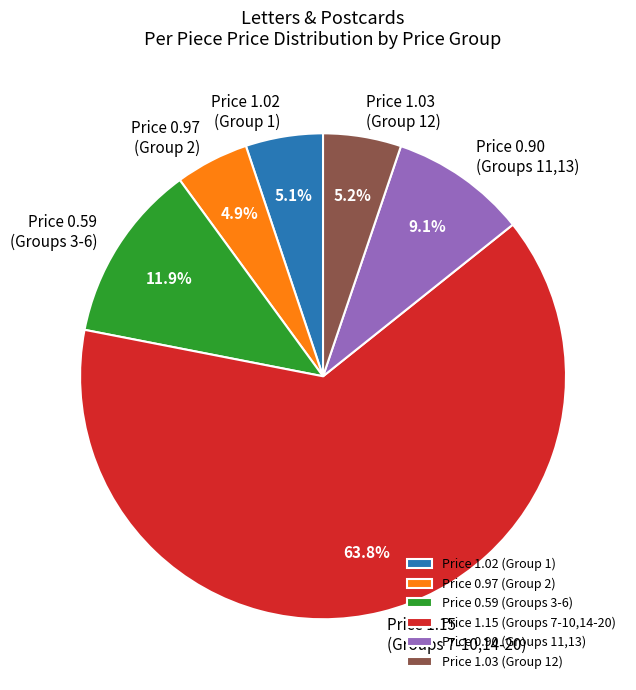

Combined, do Price 0.90 (Groups 11,13) and Price 0.59 (Groups 3-6) account for over 50%?

No